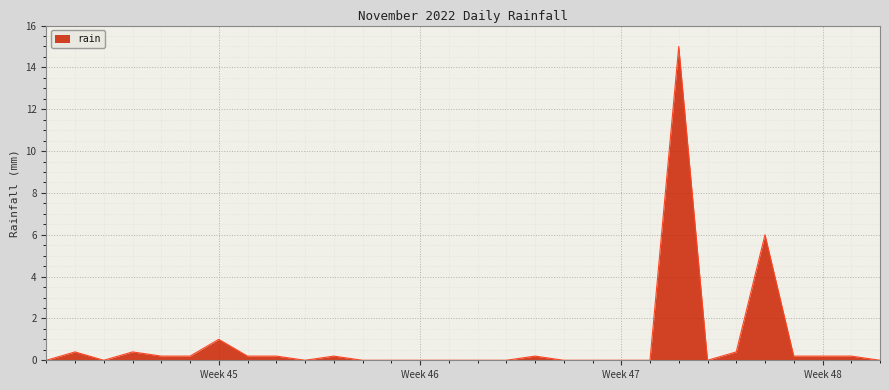

Reading left to right, what are all the values shown in this chart?

0.0	0.4	0.0	0.4	0.2	0.2	1.0	0.2	0.2	0.0	0.2	0.0	0.0	0.0	0.0	0.0	0.0	0.2	0.0	0.0	0.0	0.0	15.0	0.0	0.4	6.0	0.2	0.2	0.2	0.0